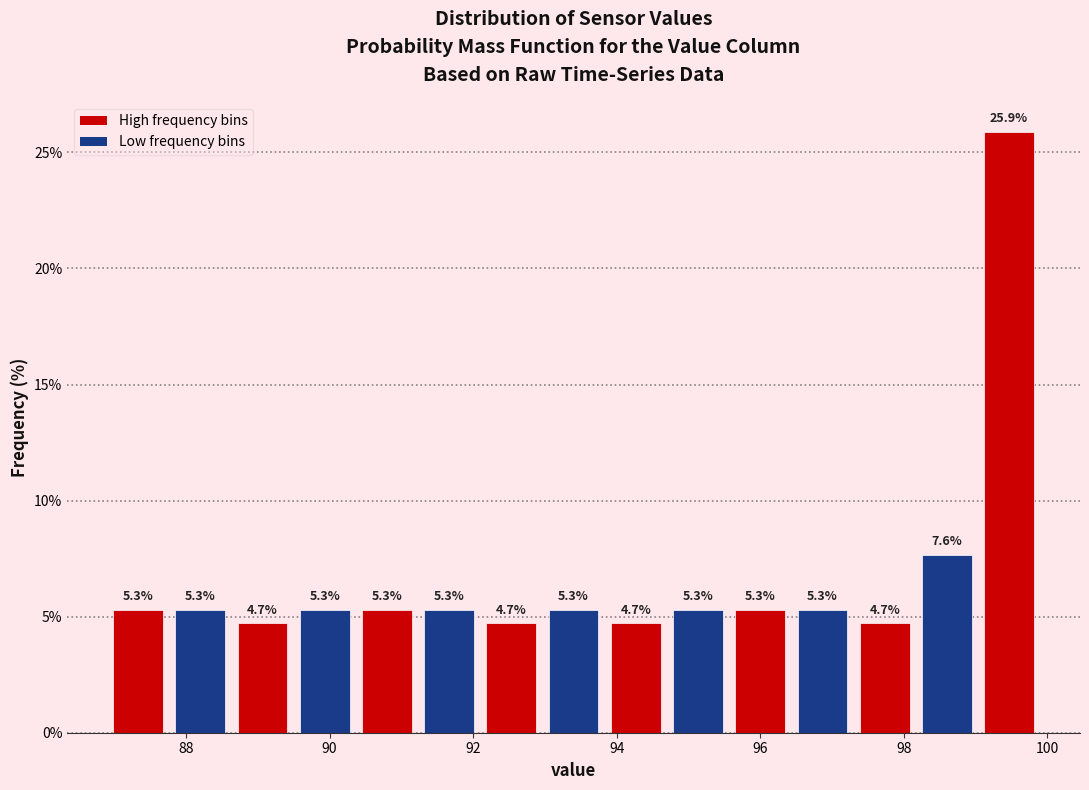

How tall is the bar that spans 92.2 to 93.0 on the x-axis? The bar edges are not printed on the chart, so give them approximately, as read against the axis.

4.7